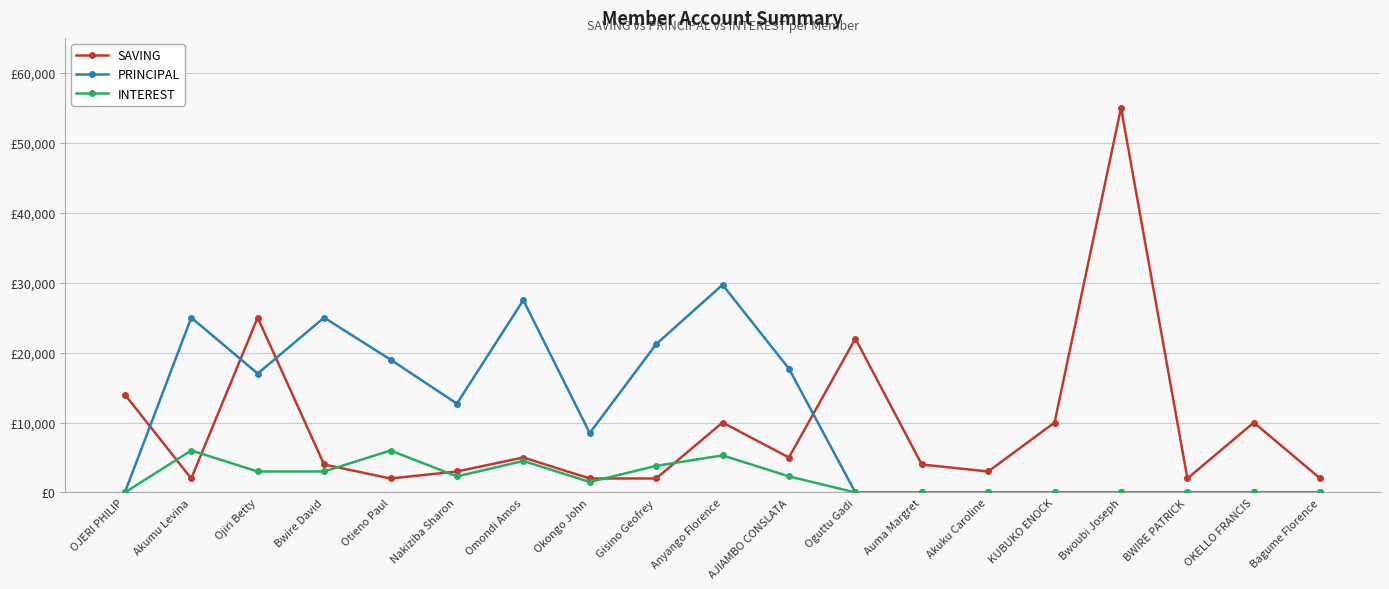

Reading right to left, transcribe all the data shown in this chart.

SAVING: 2000	10000	2000	55000	10000	3000	4000	22000	5000	10000	2000	2000	5000	3000	2000	4000	25000	2000	14000
PRINCIPAL: 0	0	0	0	0	0	0	0	17700	29700	21200	8500	27500	12700	19000	25000	17000	25000	0
INTEREST: 0	0	0	0	0	0	0	0	2300	5300	3800	1500	4500	2300	6000	3000	3000	6000	0